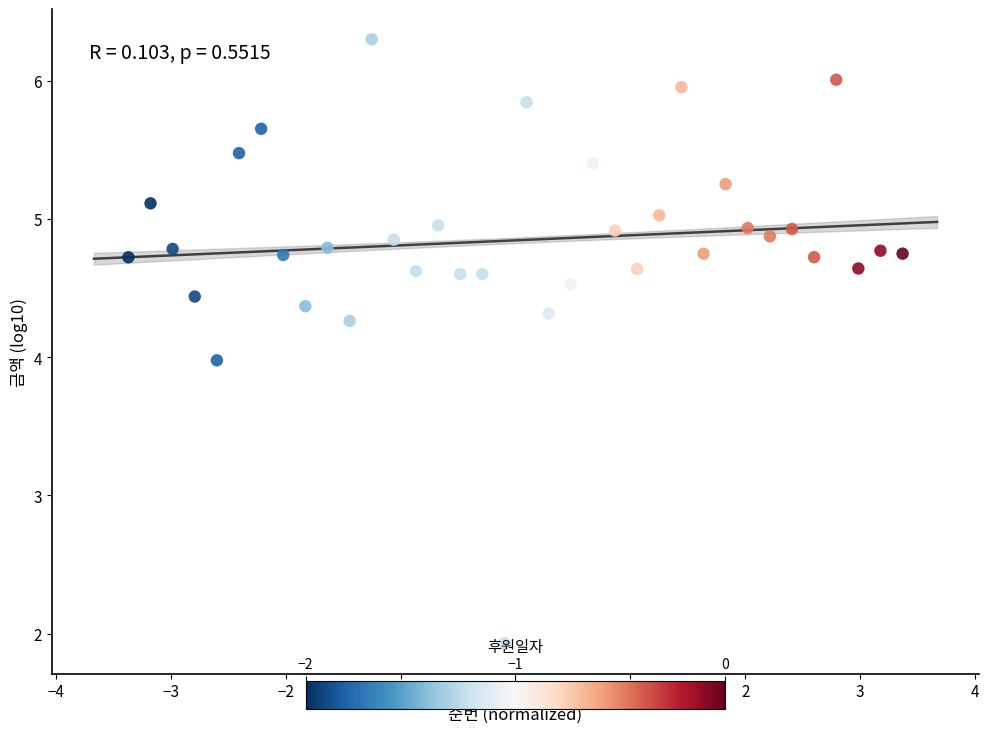

What is the range of X values (max minus min)?

6.7